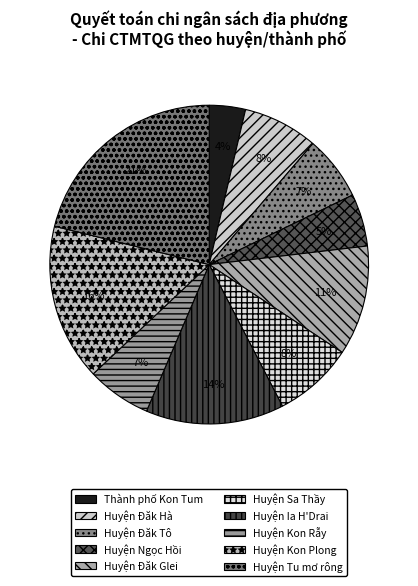

The Huyện Kon Rẫy slice represents 7% of the pie. True or false?

True